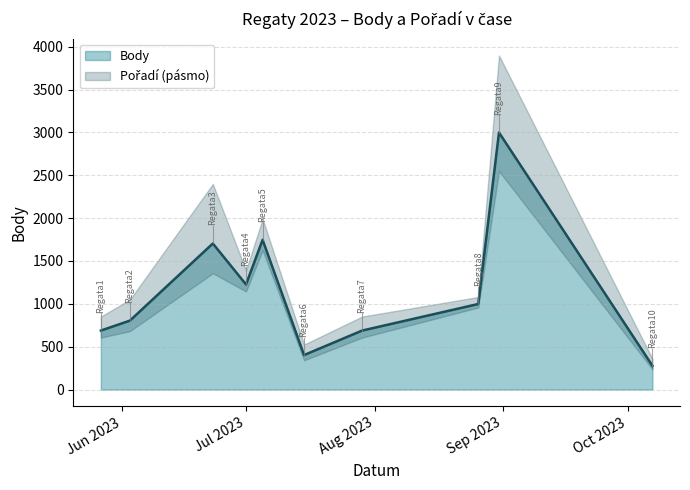

Approximately how many times larger is the value at 2023-07-05 compared to 2023-07-01?

1.4